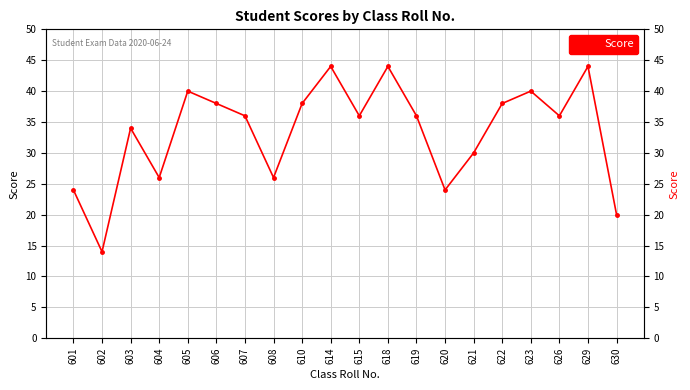

Which label corresponds to the largest value in the chart?

614